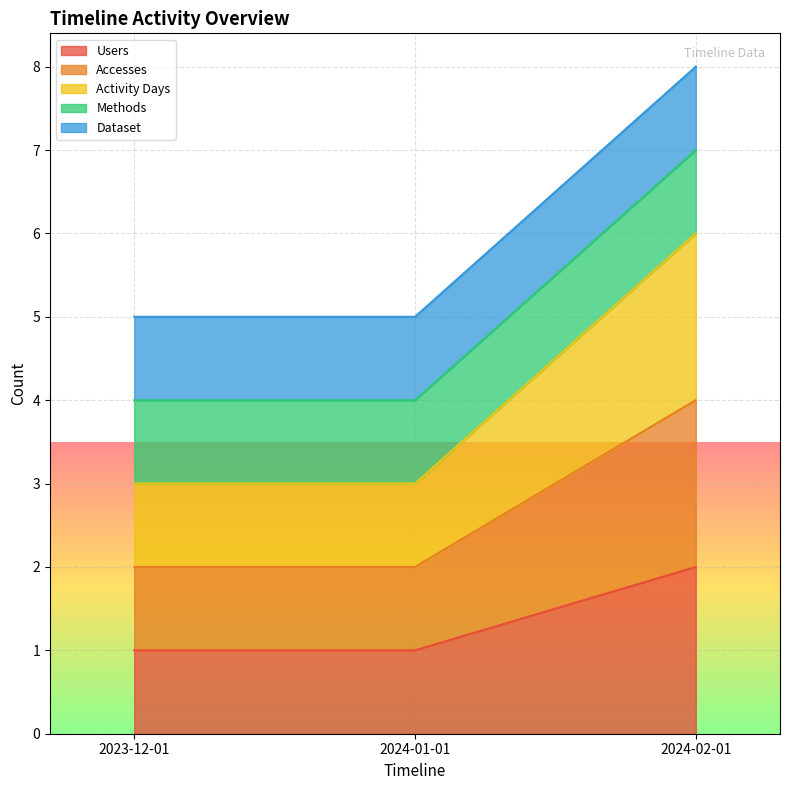

What is the difference between the maximum and minimum values in the Activity Days series?

3